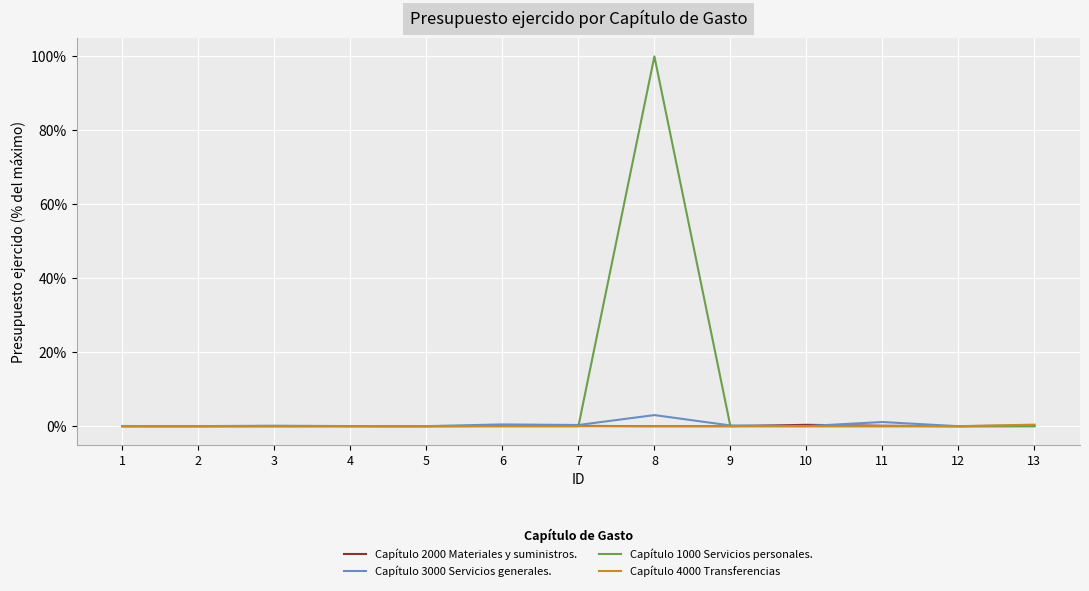

Count the number of categories in the chart.

13